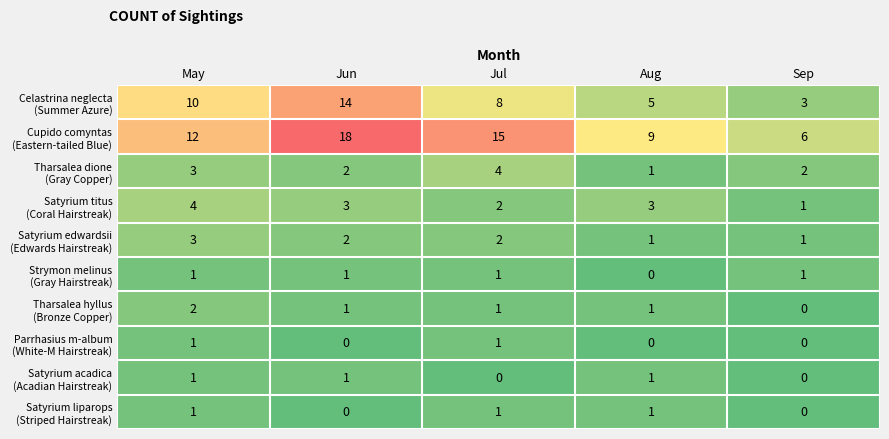

What is the difference between the highest and lowest values at May?

11